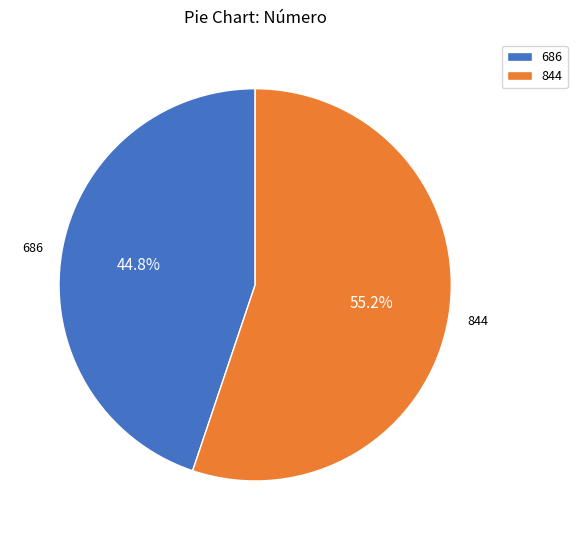

Which slice is the largest?

844